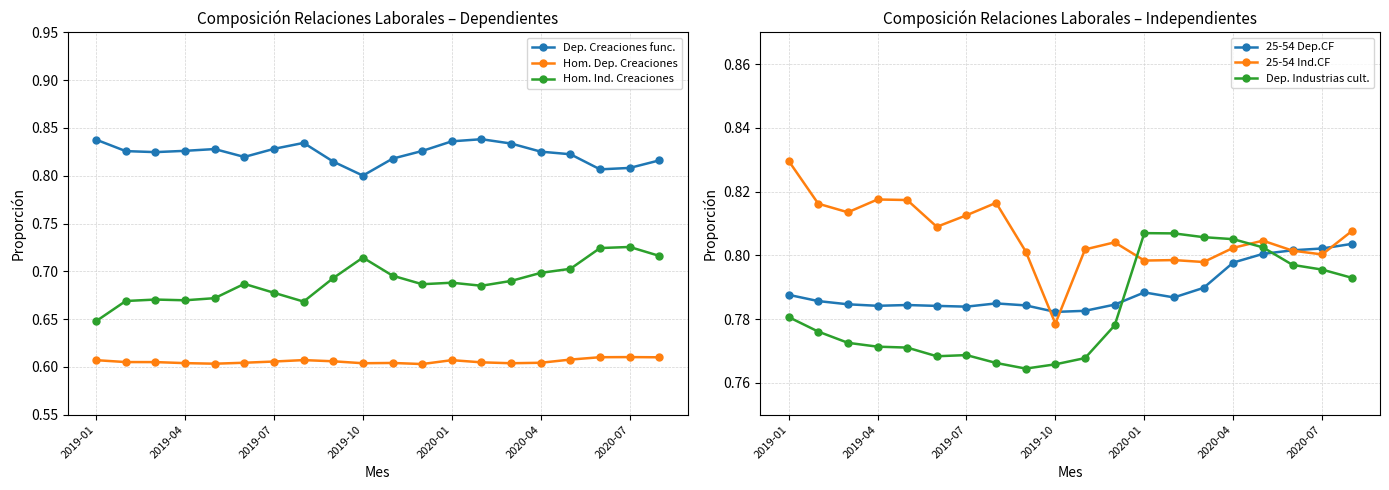

True or false: Hom. Ind. Creaciones and Dep. Creaciones func. cross at least once.

False